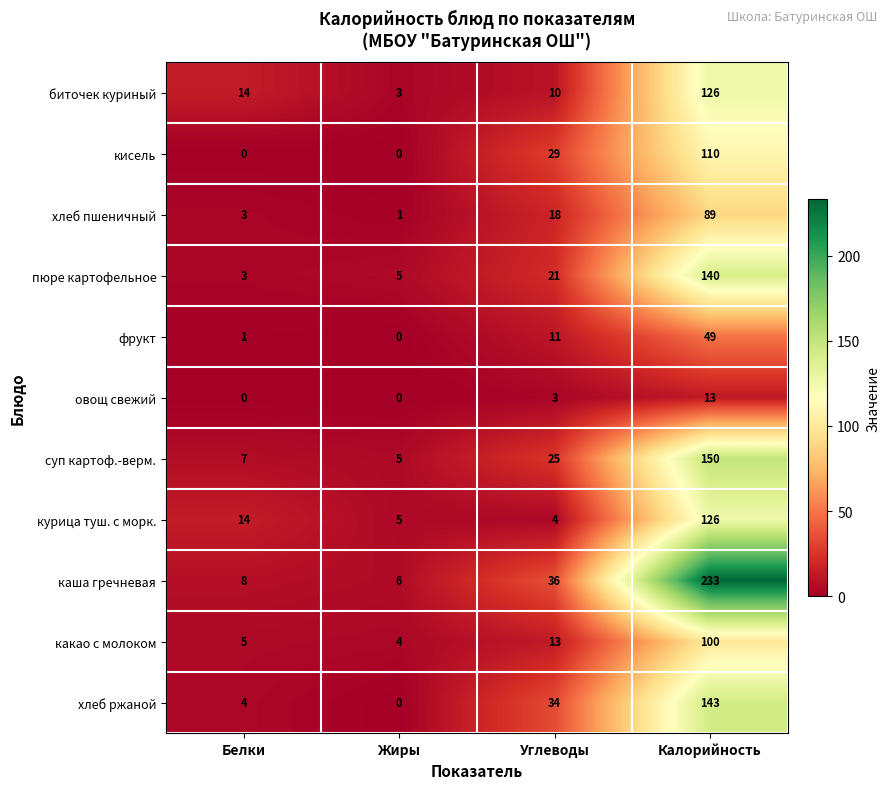

What is the sum of all биточек куриный values?

153